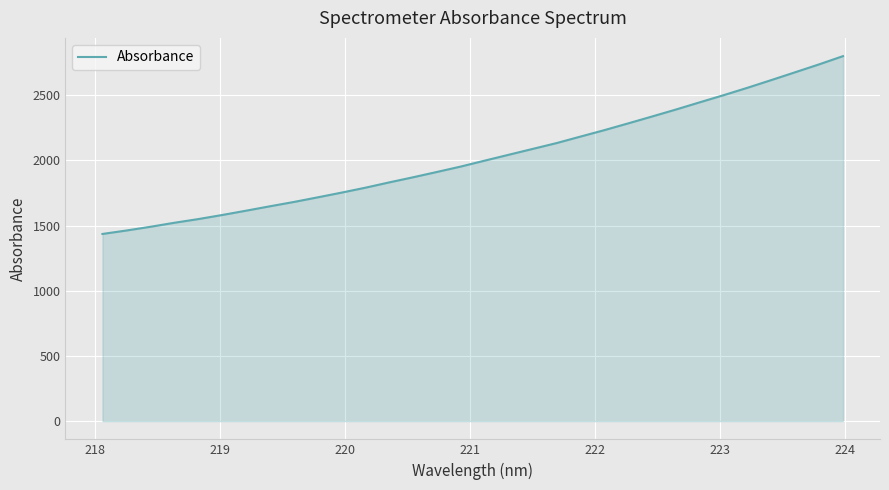

What is the difference between the maximum and minimum values?

1364.3